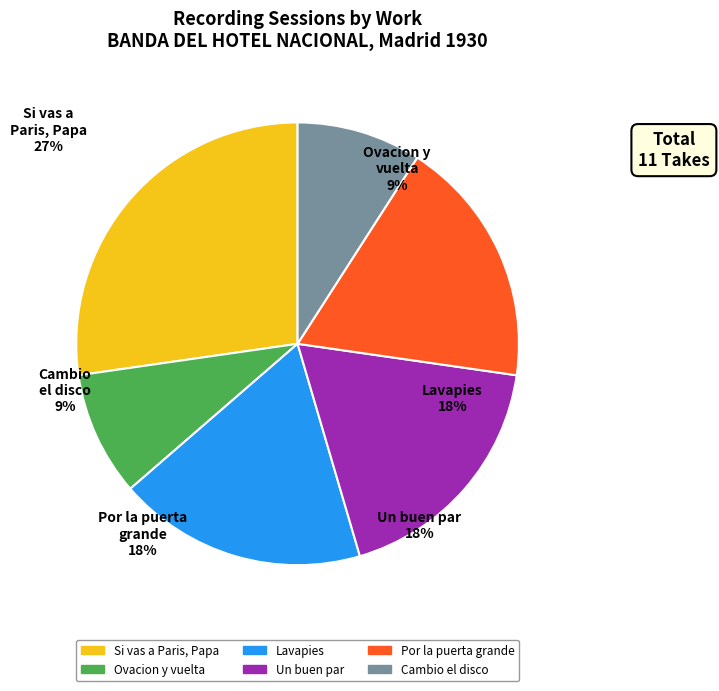

Count the number of slices in the pie.

6